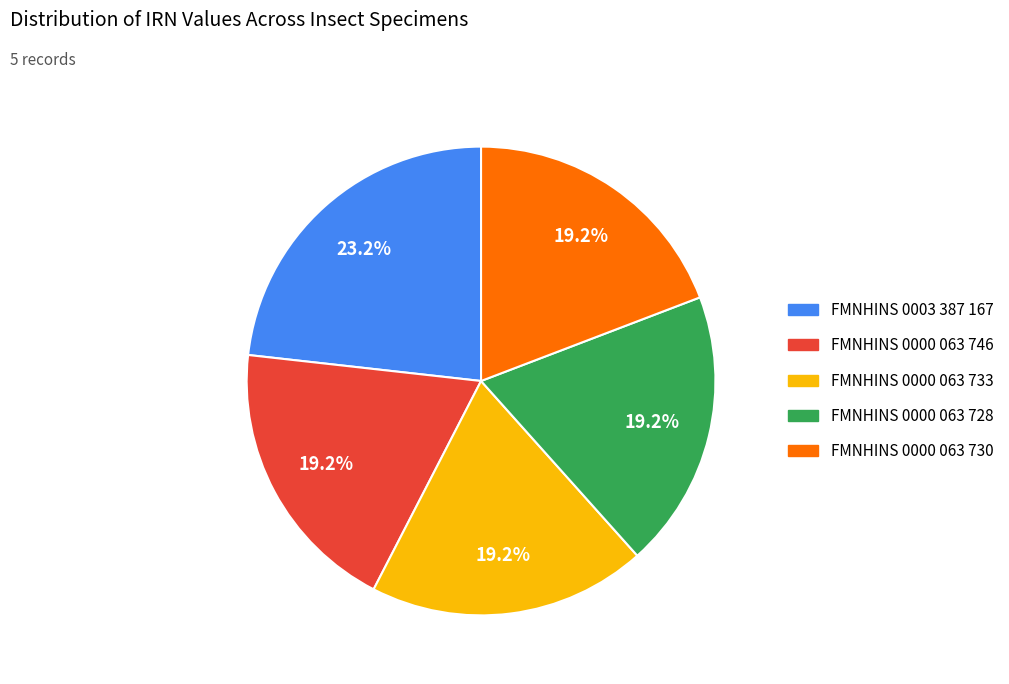

What portion of the pie excludes FMNHINS 0003 387 167?

76.8%